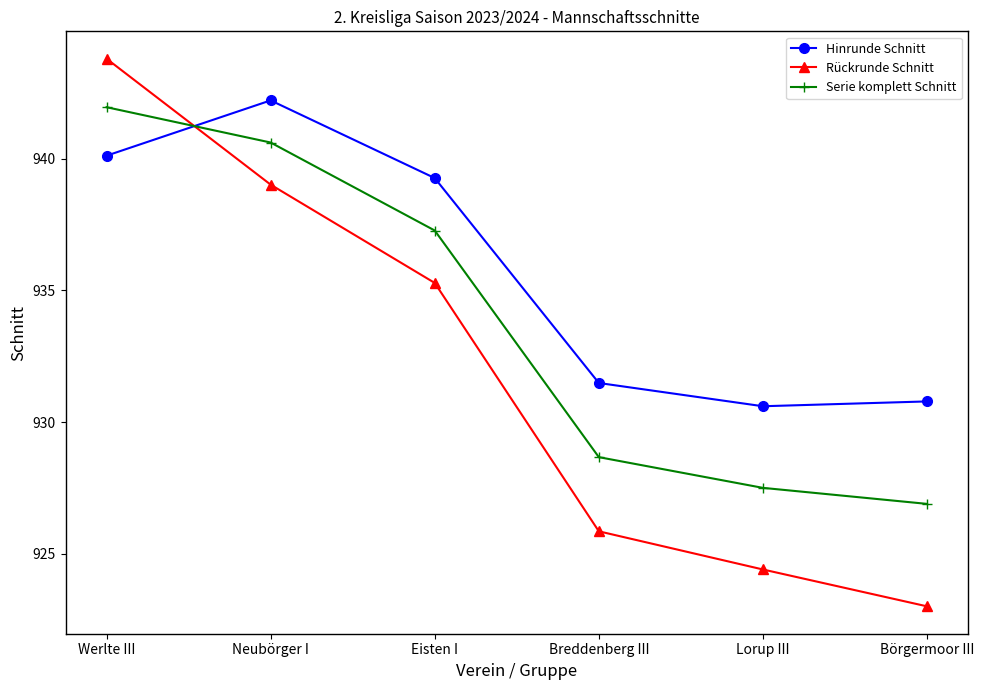

At Lorup III, list the series in order from largest to smallest.

Hinrunde Schnitt, Serie komplett Schnitt, Rückrunde Schnitt